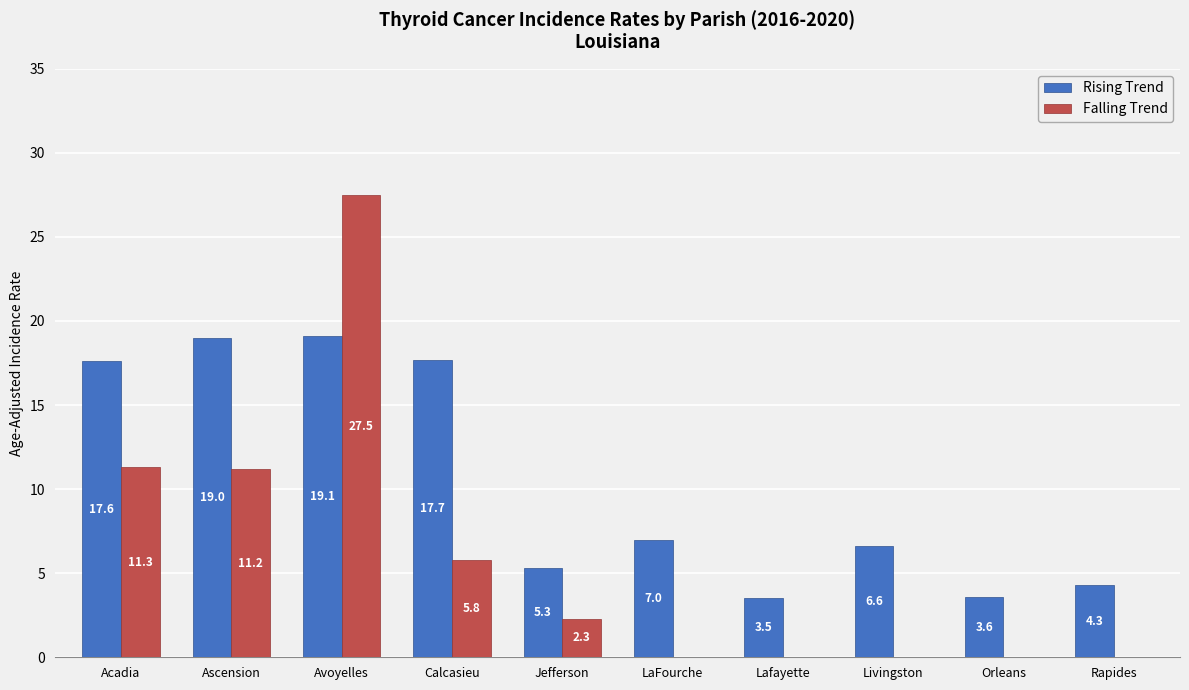

The Rising Trend series shows 7.5 at Rapides. True or false?

False